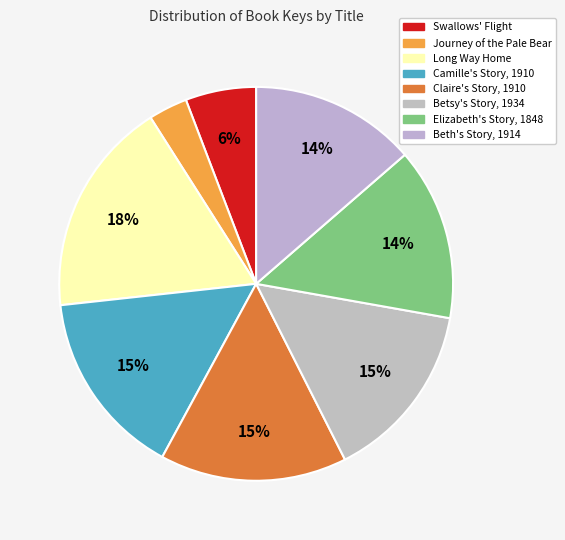

What is the total percentage of Long Way Home and Betsy's Story, 1934?

32.5%